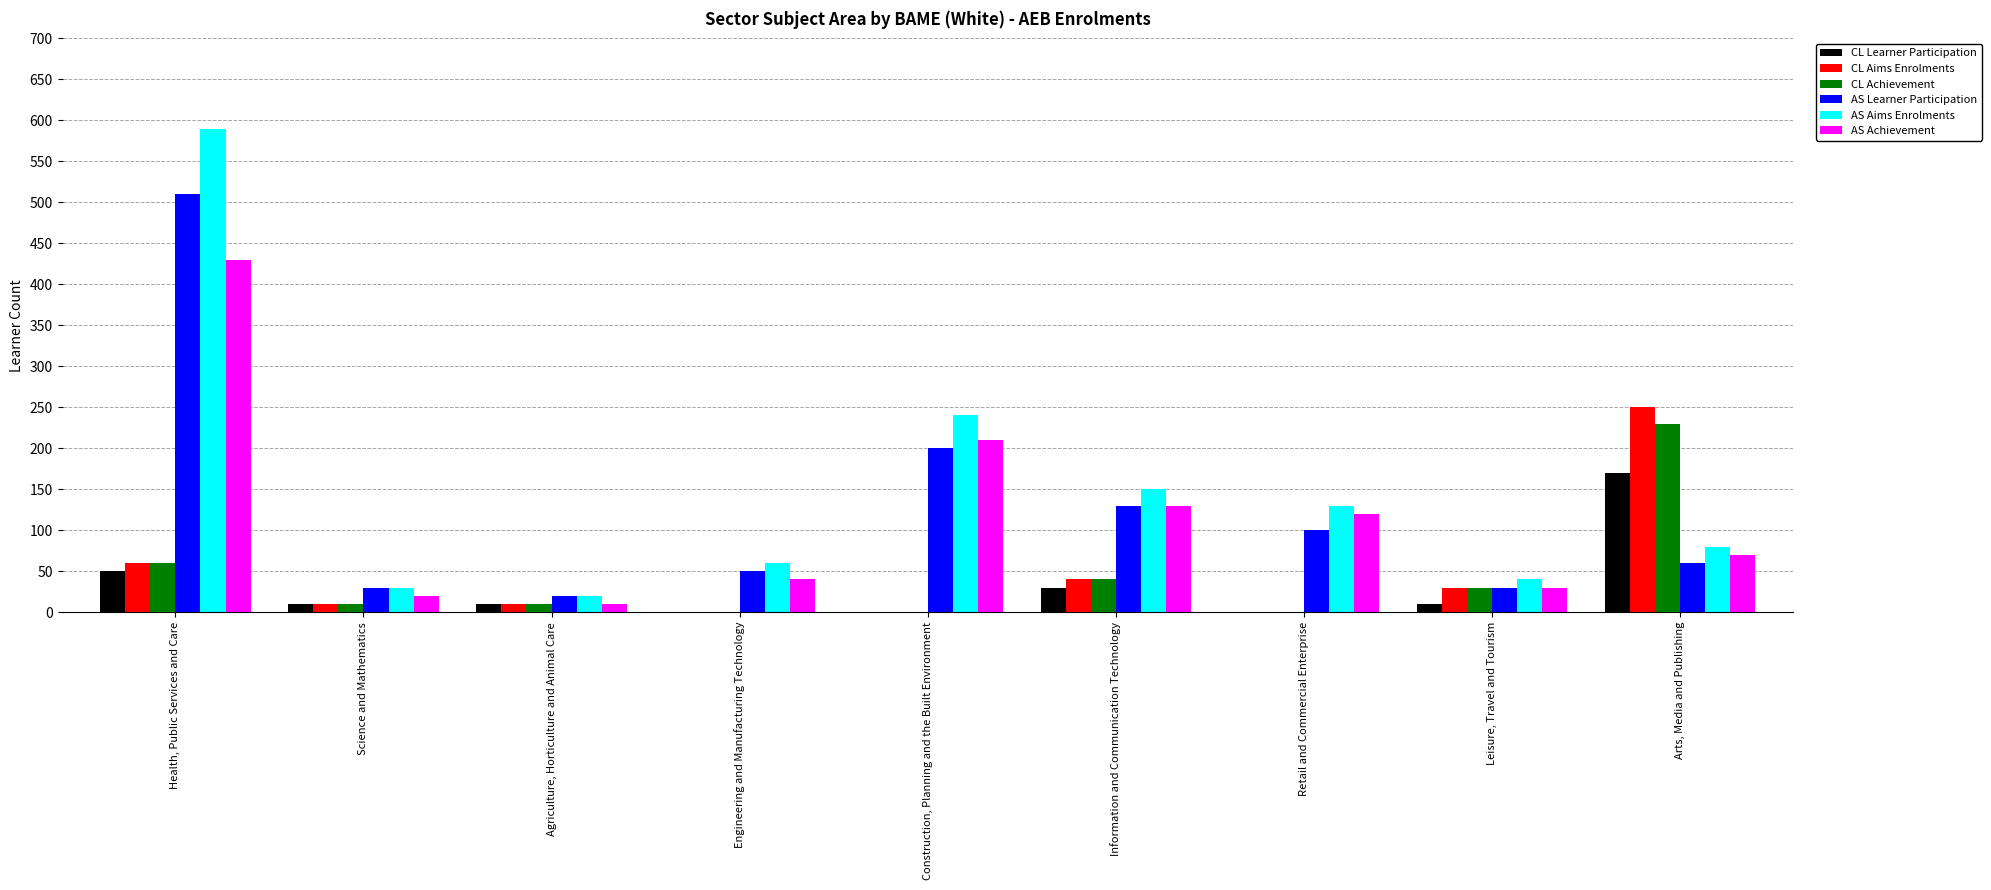

The value of AS Aims Enrolments at Engineering and Manufacturing Technology is 92. True or false?

False